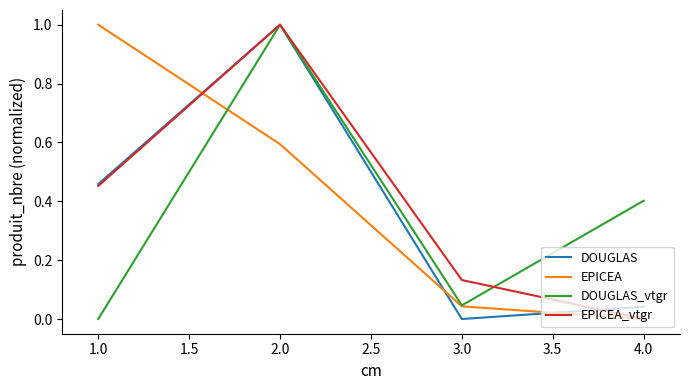

Does the chart display data point markers on the line(s)?

No